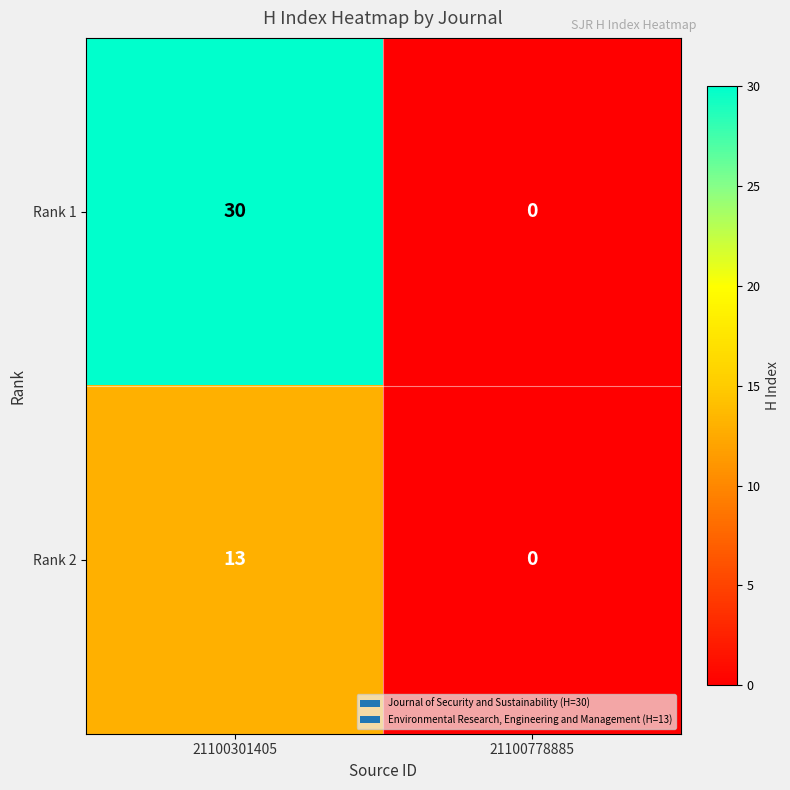

Reading left to right, list all the values displayed in this chart.

Rank 1: 30	0
Rank 2: 13	0